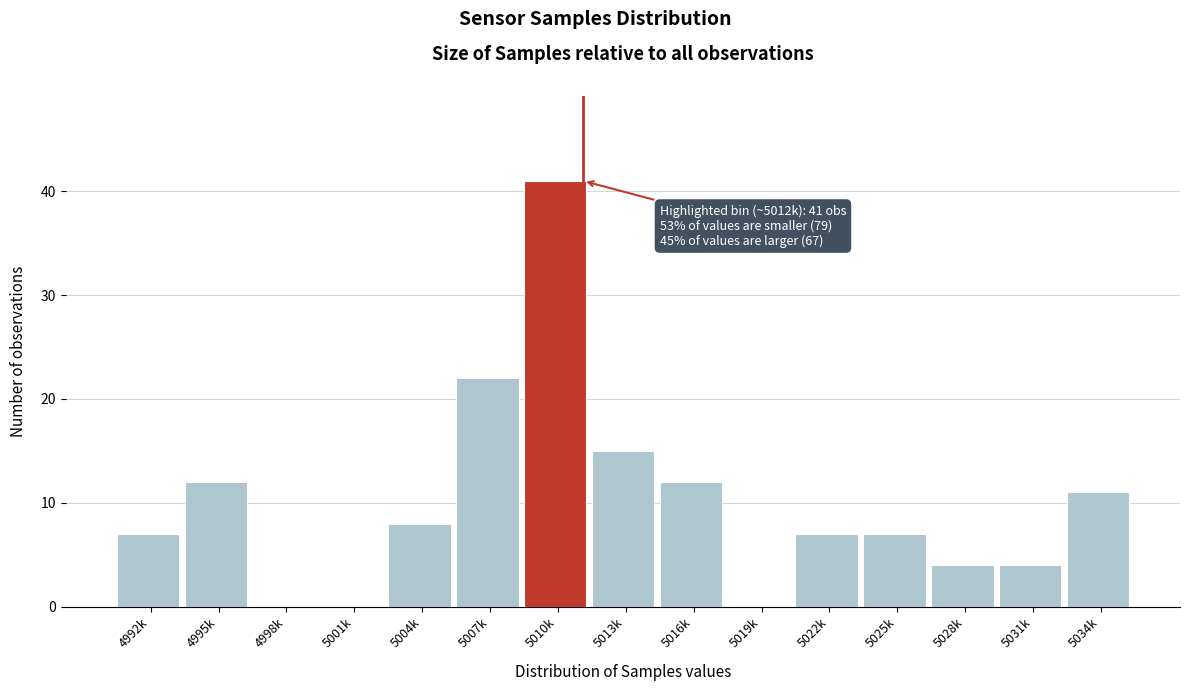

Reading right to left, what are all the values shown in this chart?

5034k=11	5031k=4	5028k=4	5025k=7	5022k=7	5019k=0	5016k=12	5013k=15	5010k=41	5007k=22	5004k=8	5001k=0	4998k=0	4995k=12	4992k=7